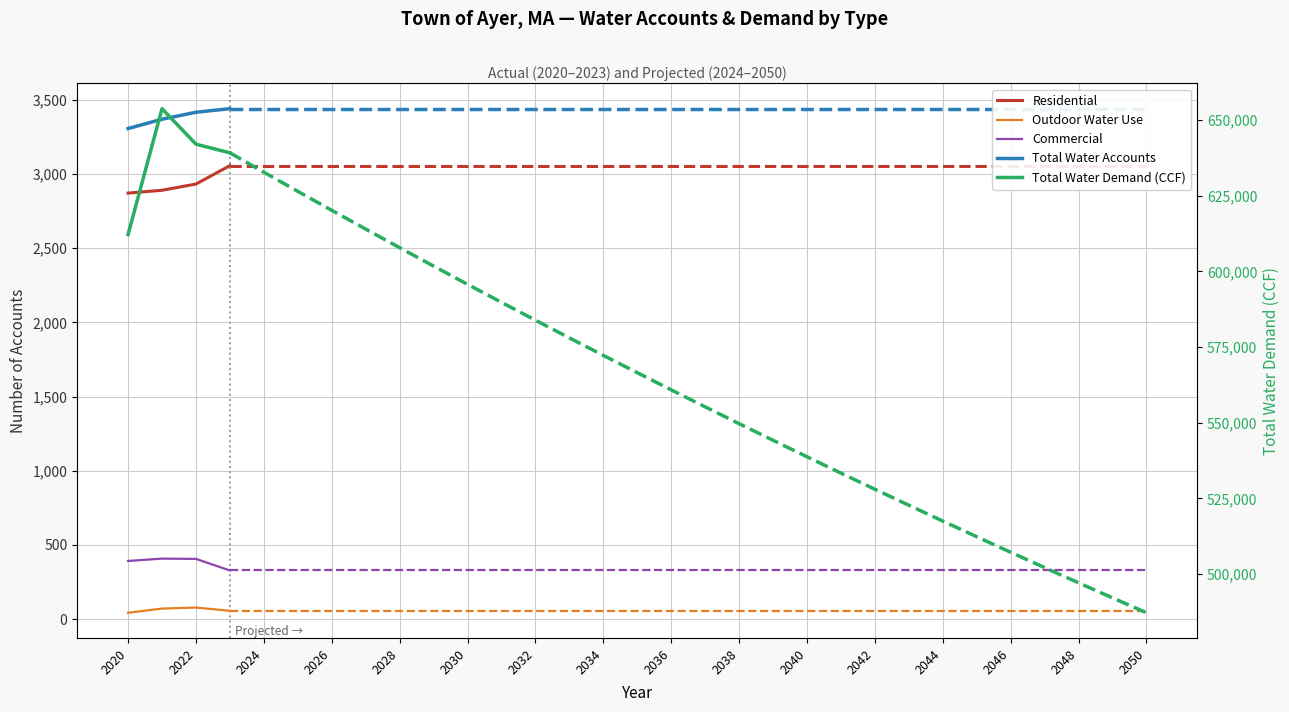

Which series has the widest spread of values?

Total Water Demand (CCF)